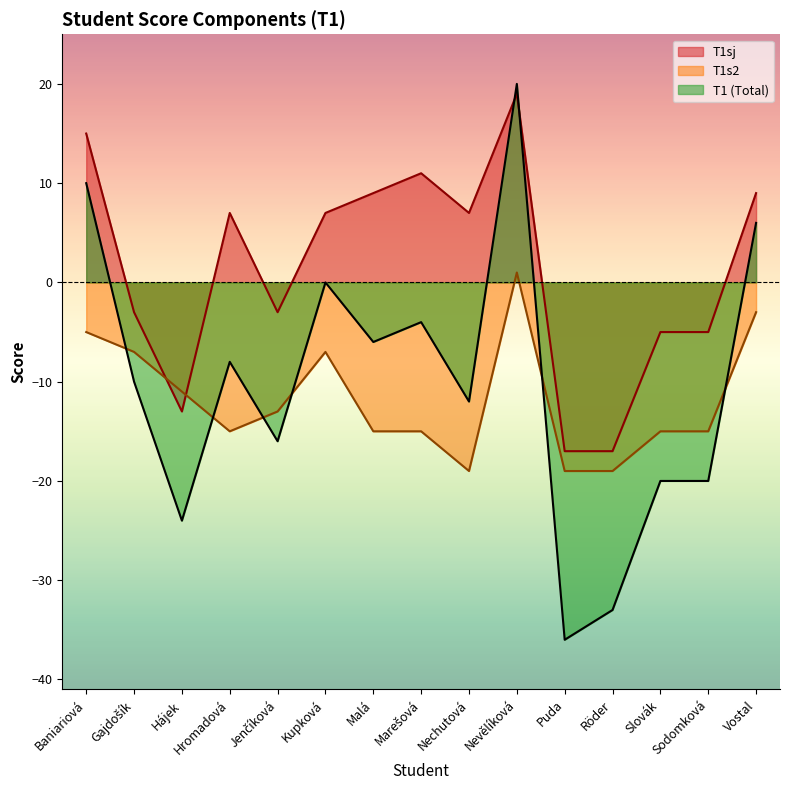

What is the maximum value shown in the chart?

20